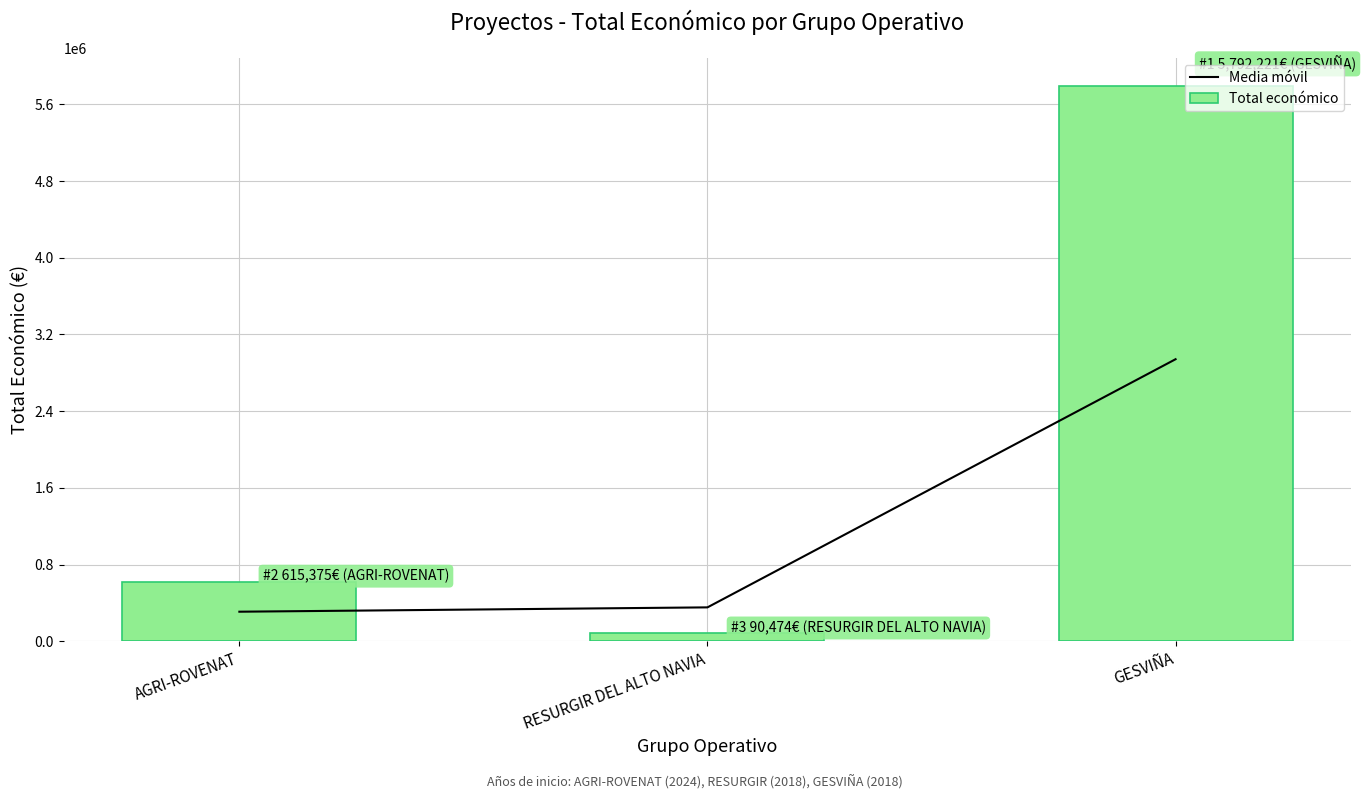

Count the number of data series in this chart.

2